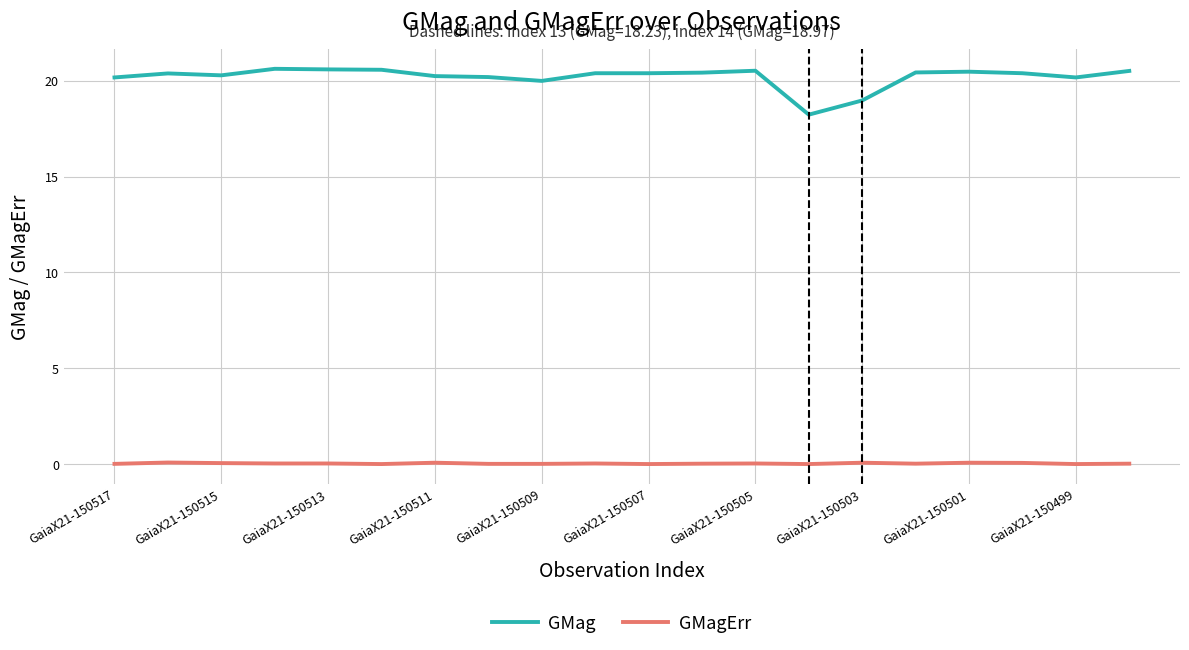

Count the GMagErr values in the range 0 to 1.

20